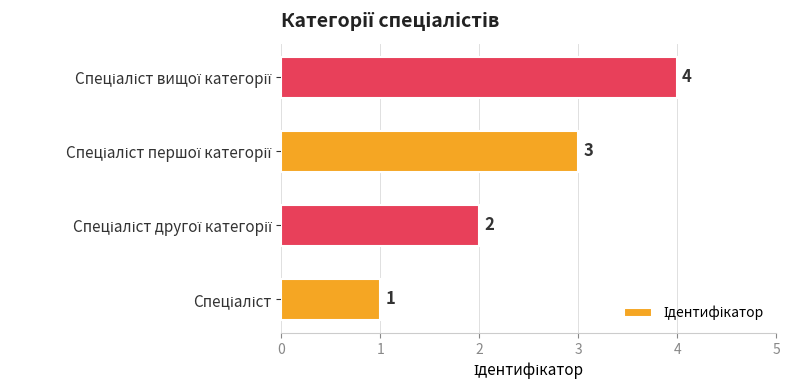

What is the maximum value shown in the chart?

4